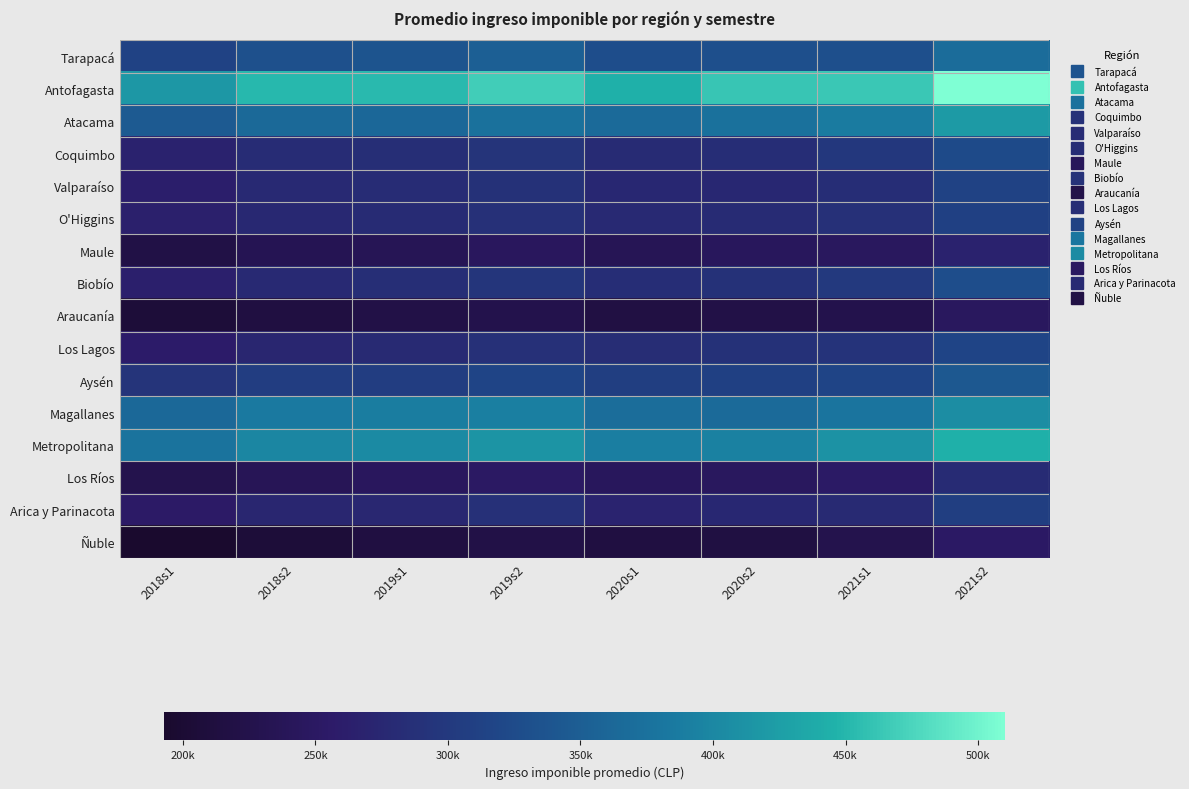

How many distinct data groups are displayed?

16